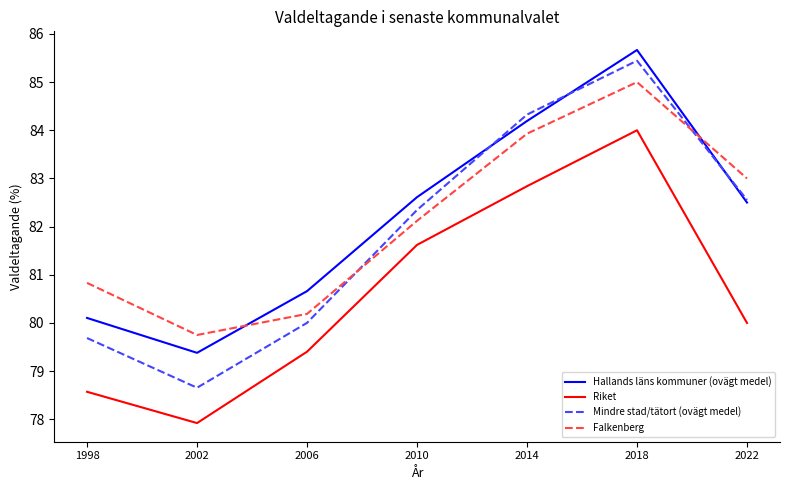

Reading right to left, transcribe all the data shown in this chart.

Hallands läns kommuner (ovägt medel): 82.5	85.7	84.2	82.6	80.7	79.4	80.1
Riket: 80.0	84.0	82.8	81.6	79.4	77.9	78.6
Mindre stad/tätort (ovägt medel): 82.6	85.4	84.3	82.3	80.0	78.7	79.7
Falkenberg: 83.0	85.0	83.9	82.1	80.2	79.8	80.8